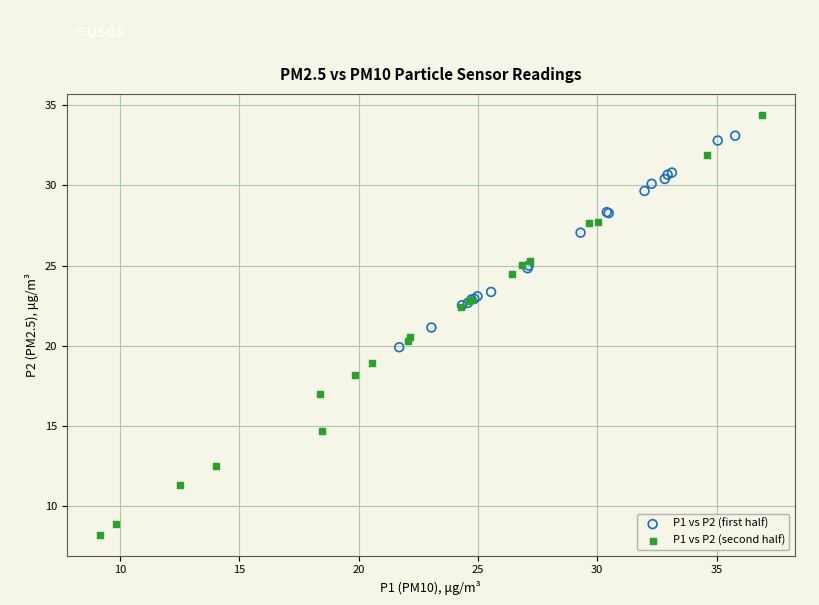

Which series has the widest spread of Y values?

P1 vs P2 (second half)